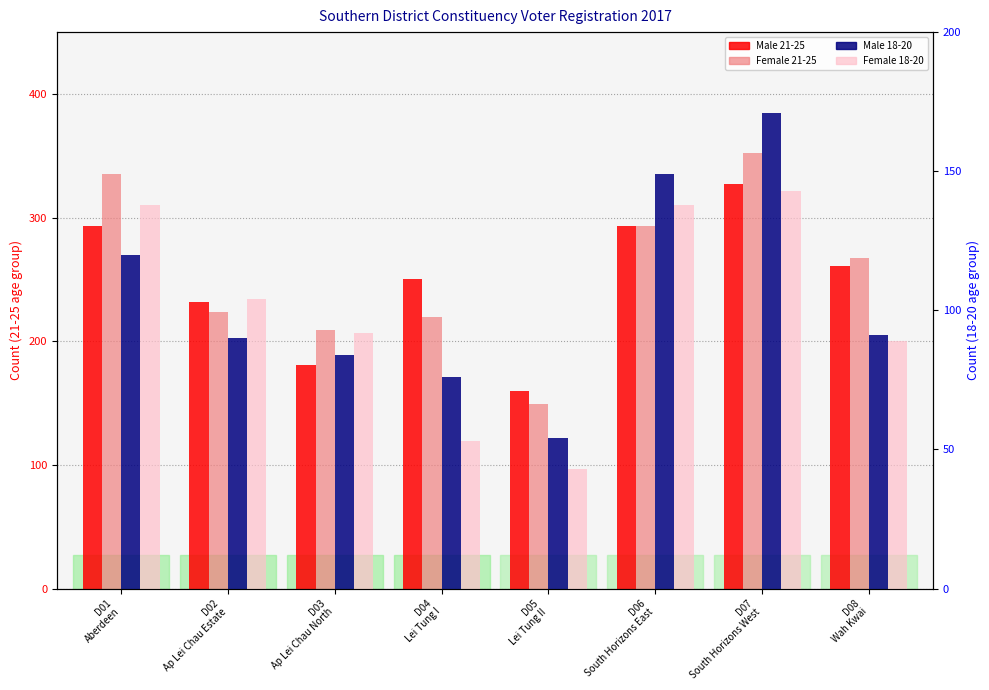

Which series changed the most between D03
Ap Lei Chau North and D04
Lei Tung I?

Male 21-25